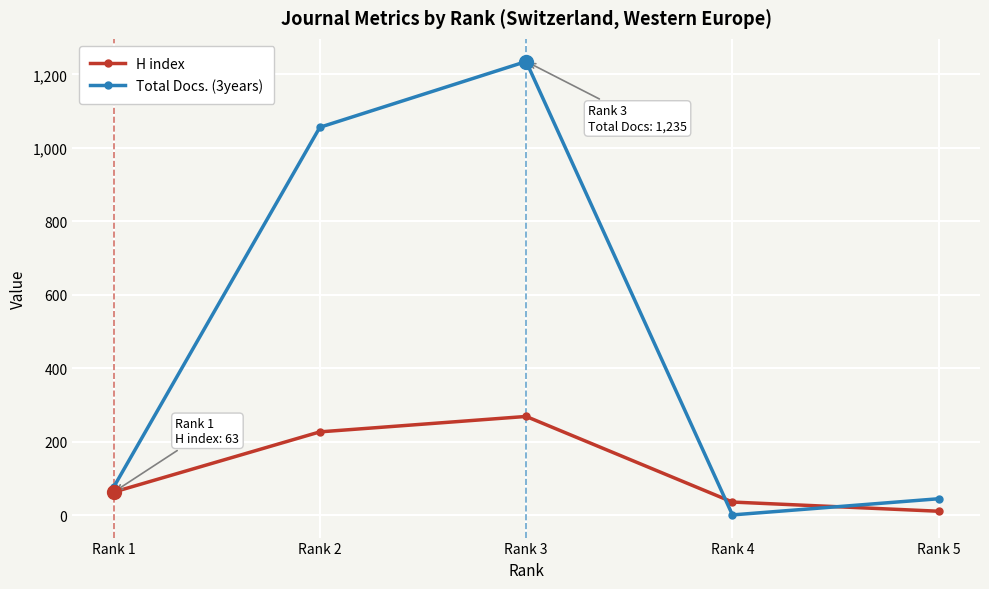

Reading left to right, what are all the values shown in this chart?

H index: Rank 1=63	Rank 2=227	Rank 3=269	Rank 4=36	Rank 5=11
Total Docs. (3years): Rank 1=76	Rank 2=1056	Rank 3=1235	Rank 4=1	Rank 5=45